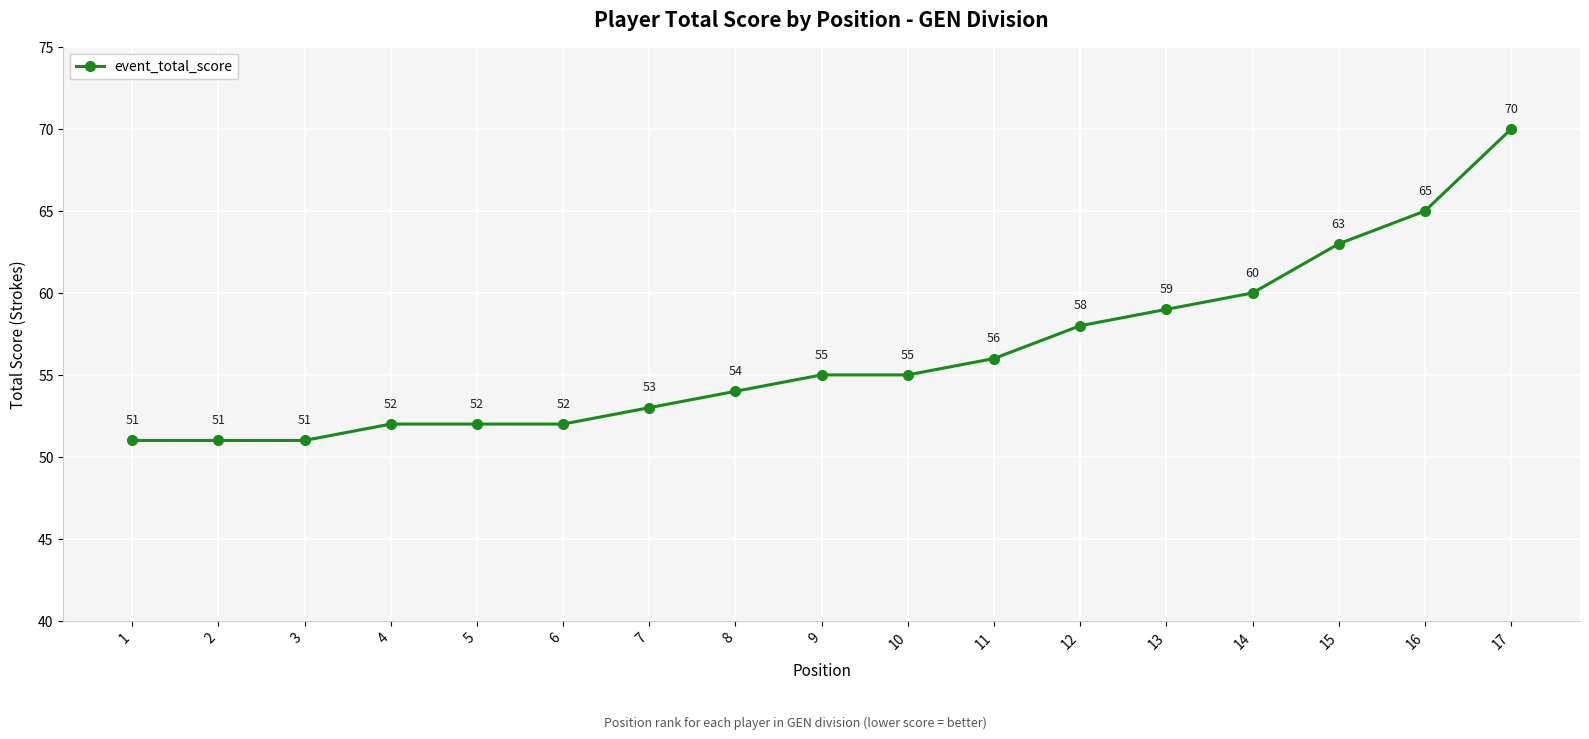

What is the value of the 12th point from the left?

58